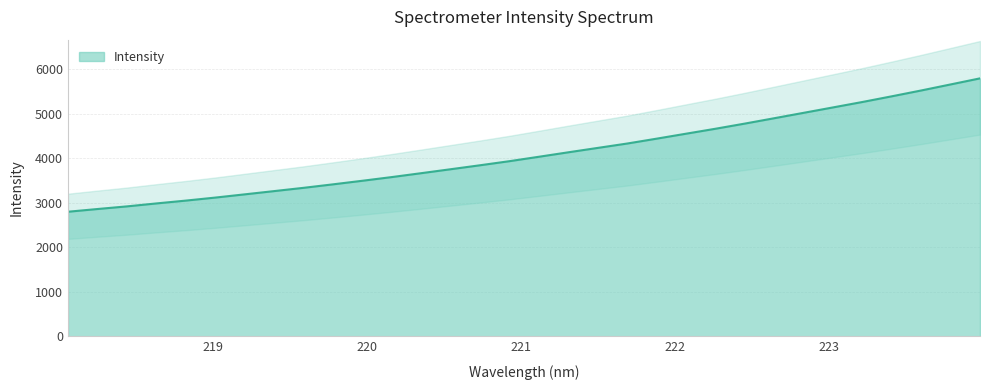

What is the label of the 25th point from the left?

222.6447